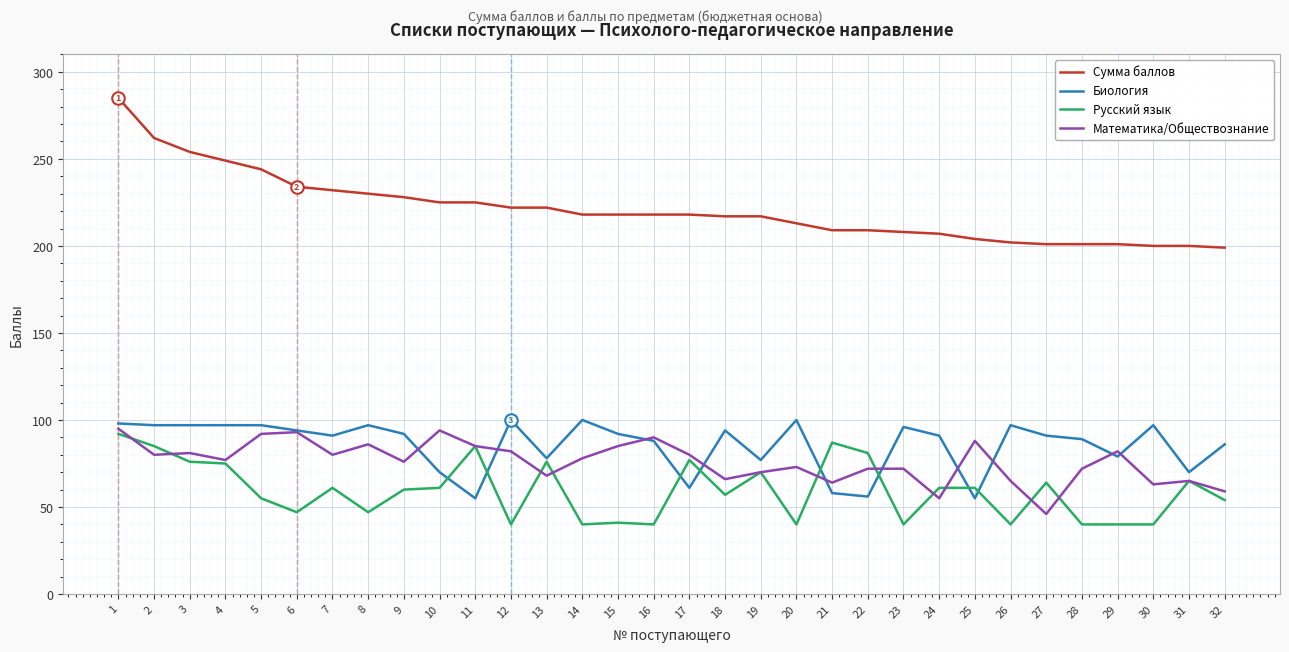

The Математика/Обществознание series shows 112 at 28. True or false?

False